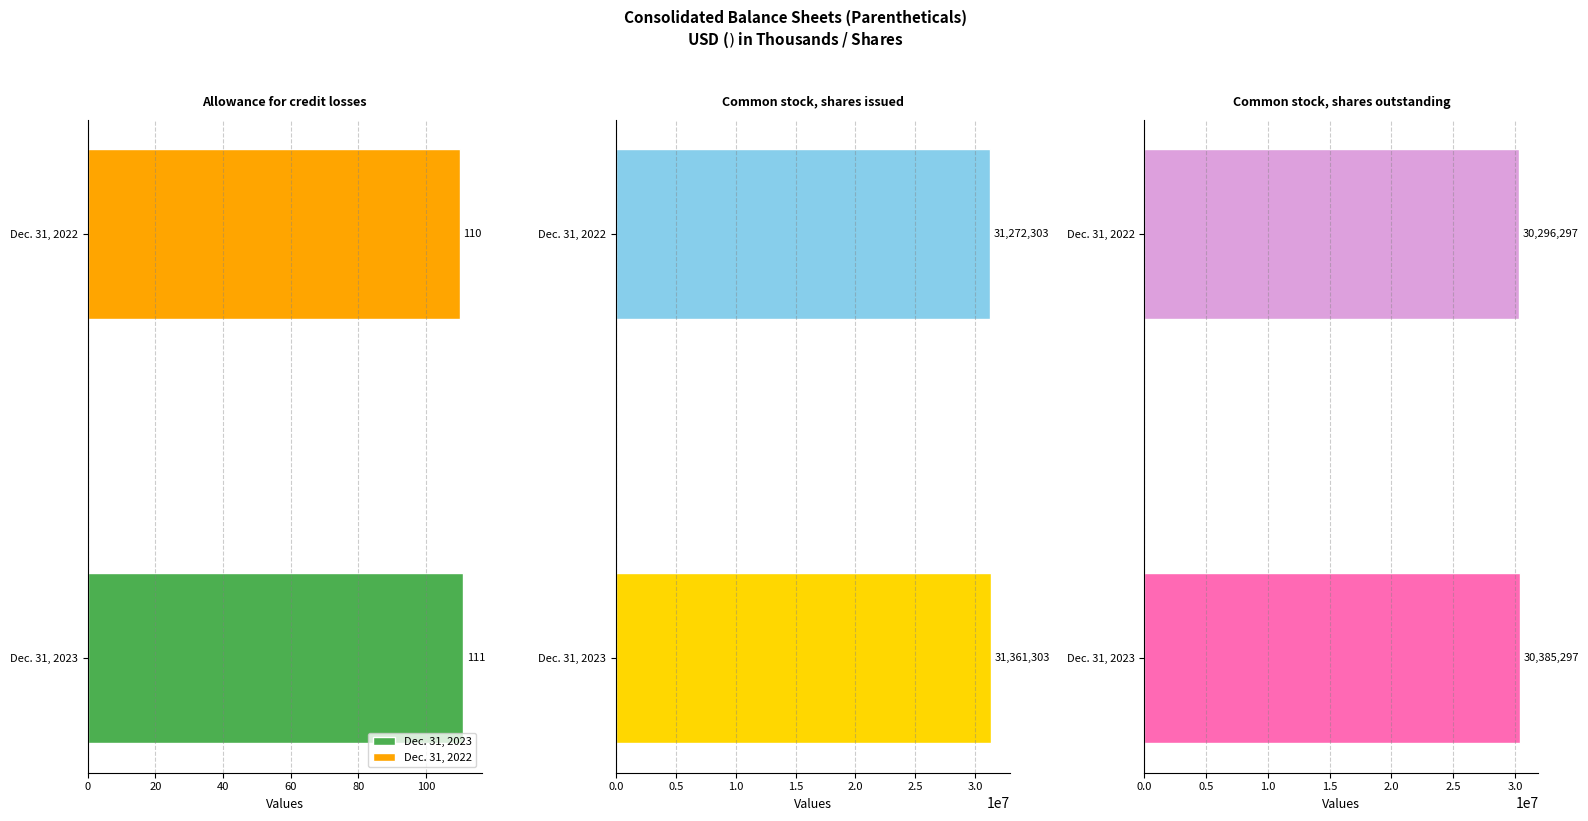

What is the label of the 1st bar from the left?

Allowance for credit losses